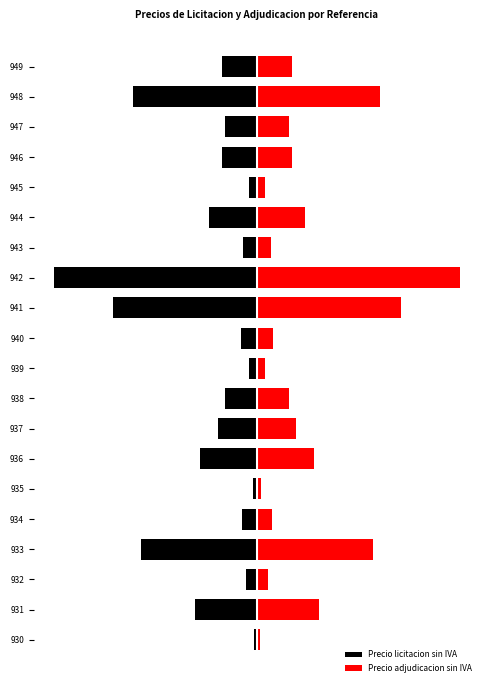

What is the lowest value of the Precio adjudicacion sin IVA series?

32.4